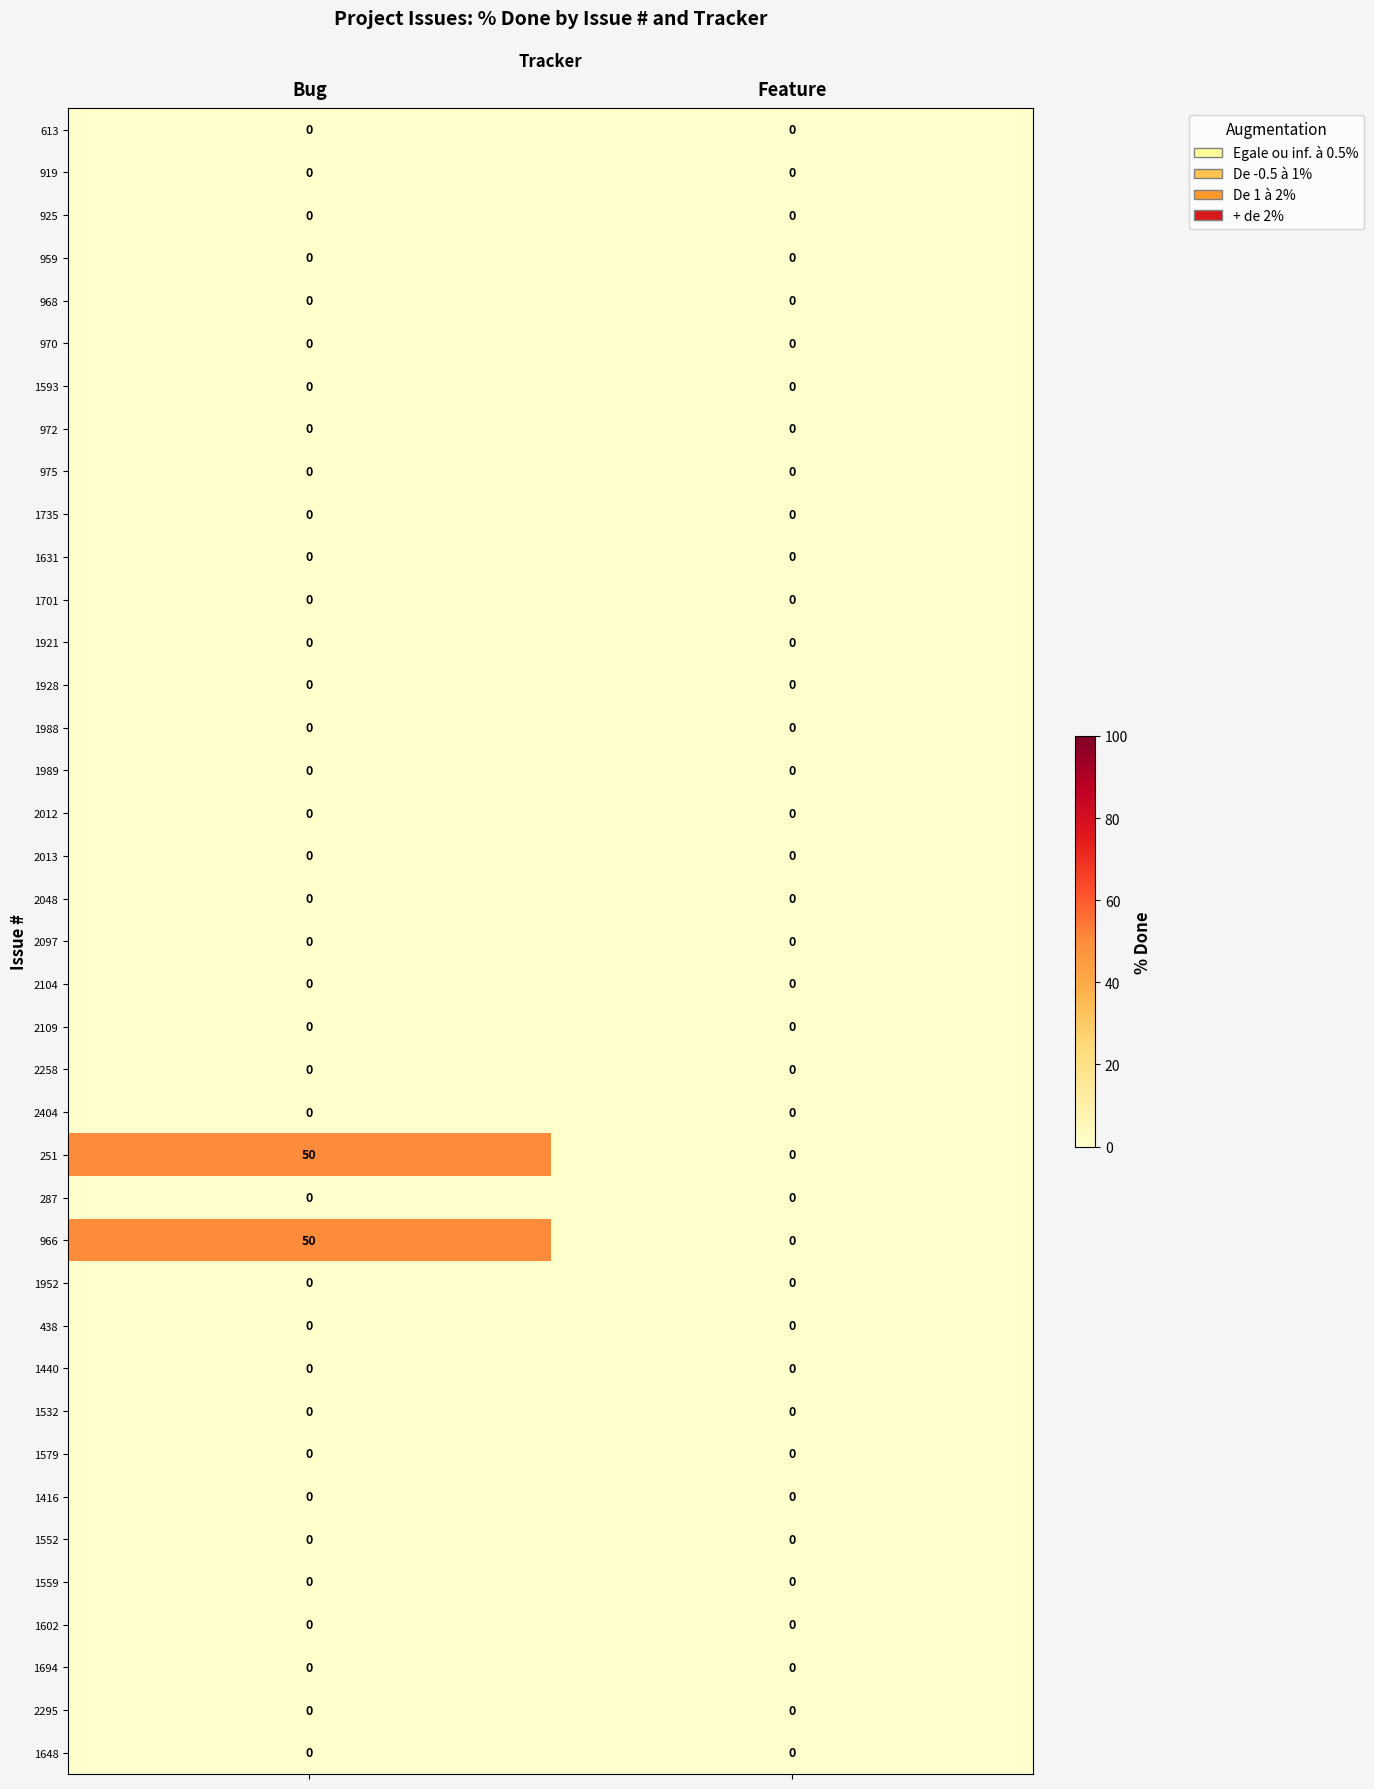

What is the spread (max minus min) of values at Bug?

50